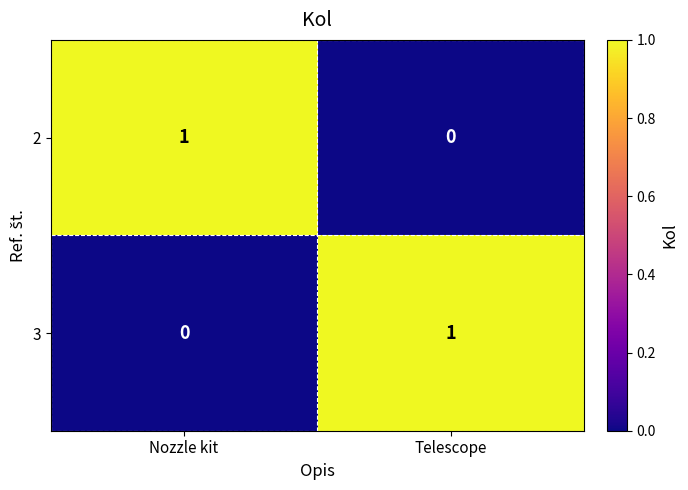

True or false: 2 has a value of 1 at Nozzle kit.

True